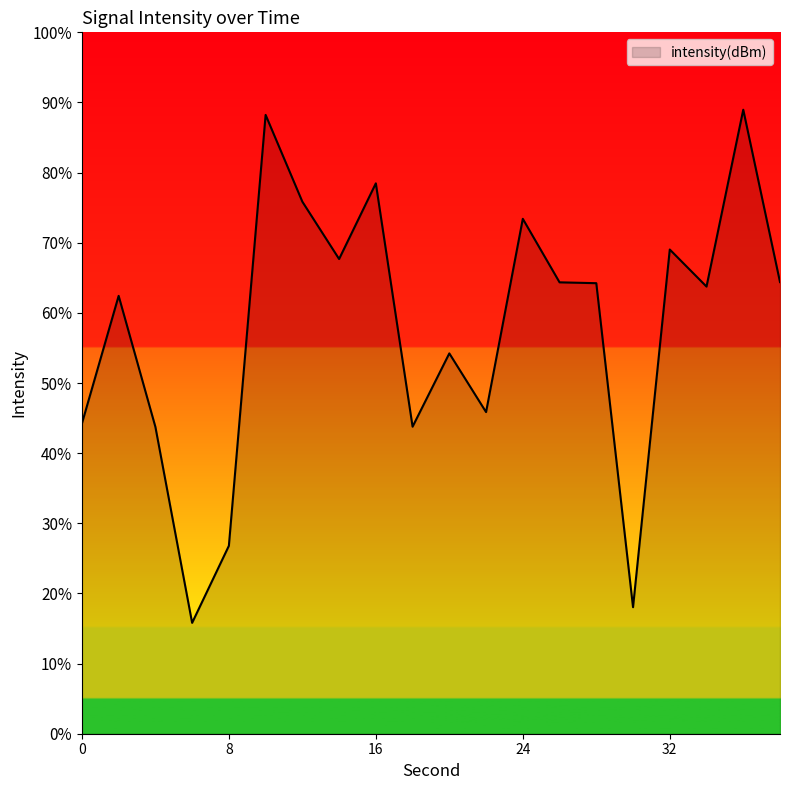

What is the difference between the maximum and minimum values?

73.2